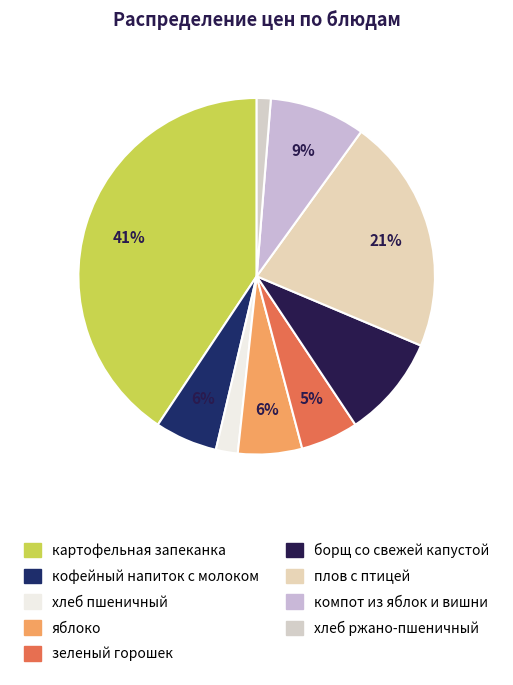

Does хлеб пшеничный account for over 50% of the chart?

No